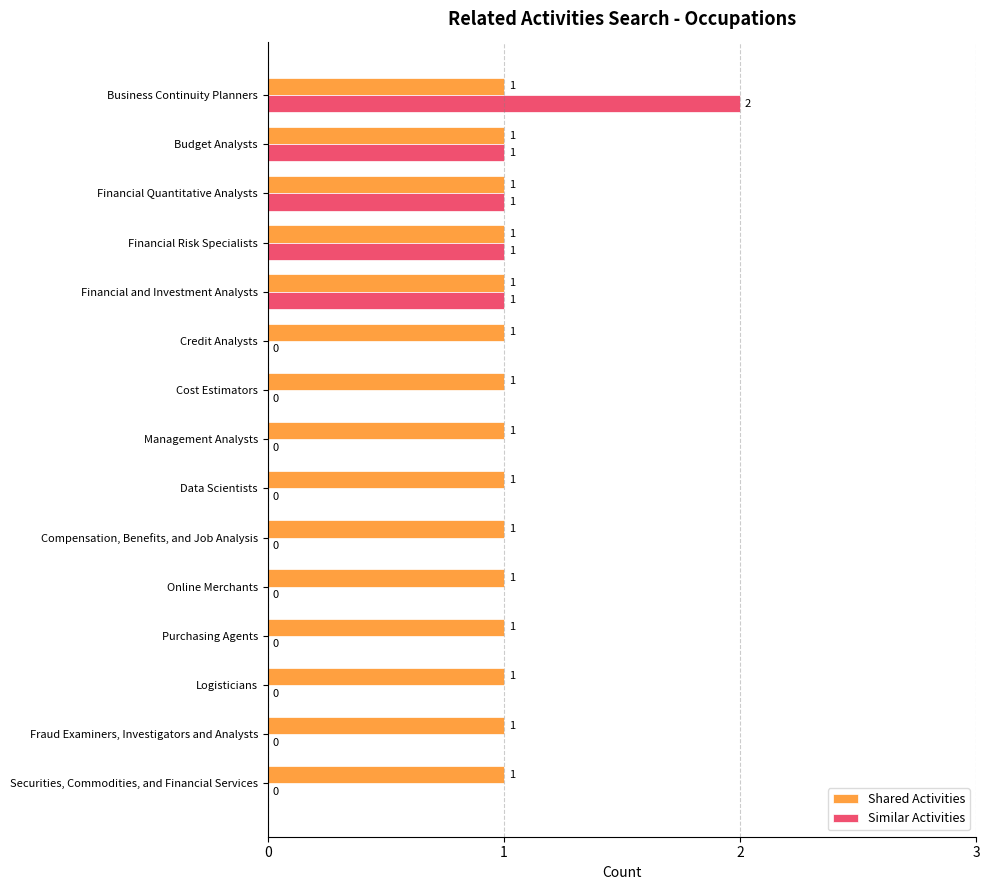

At which category is the sum across all series the highest?

Business Continuity Planners